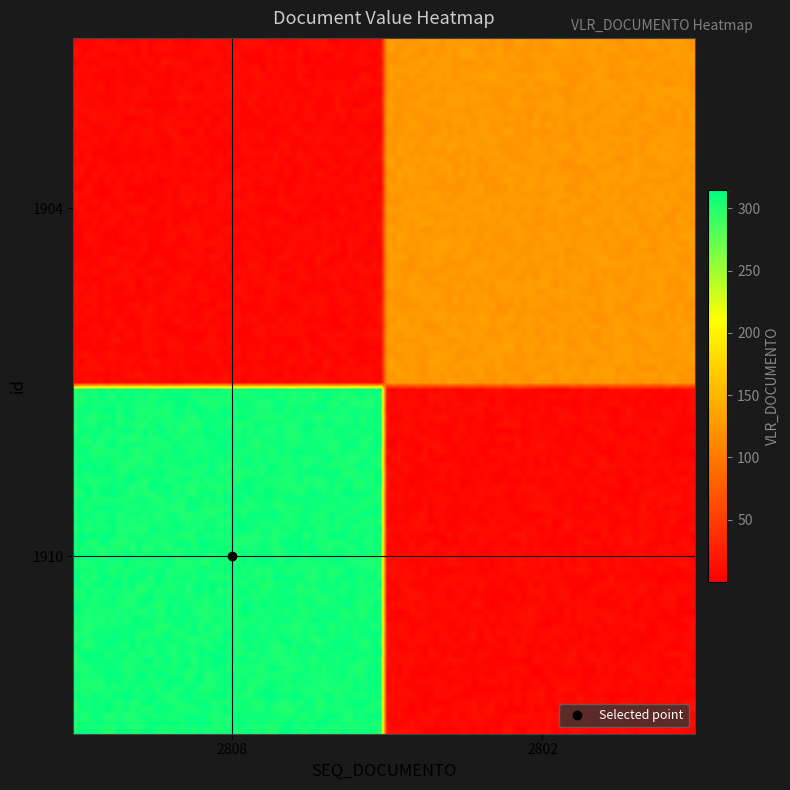

Which series has the largest total across all categories?

1910